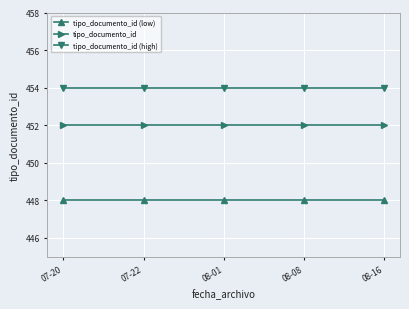

What is the smallest value displayed?

448